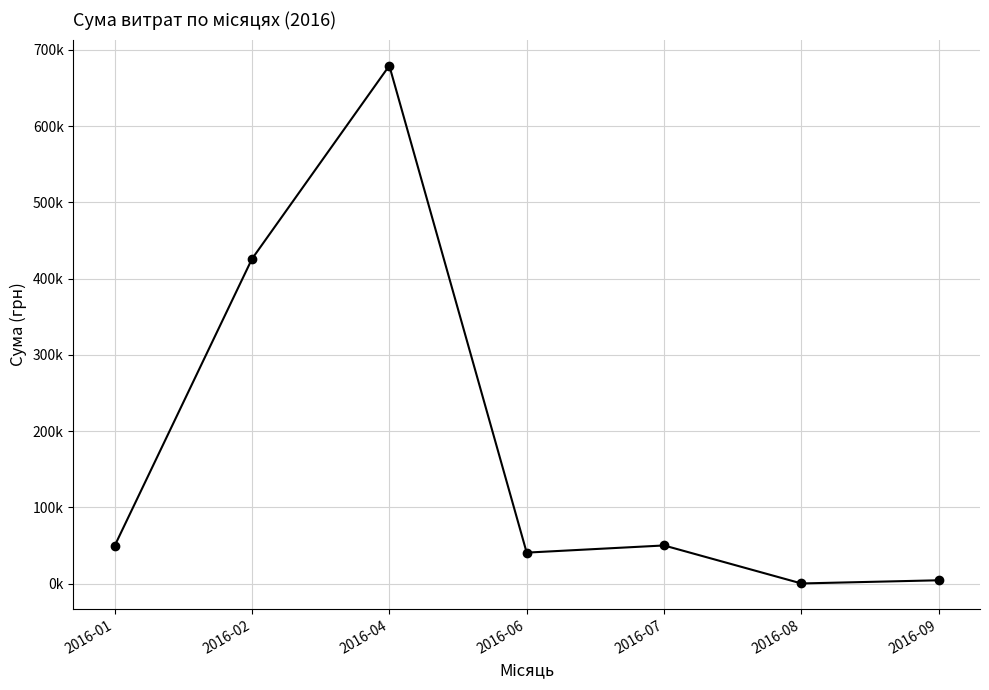

At which label is the value closest to 339590?

2016-02